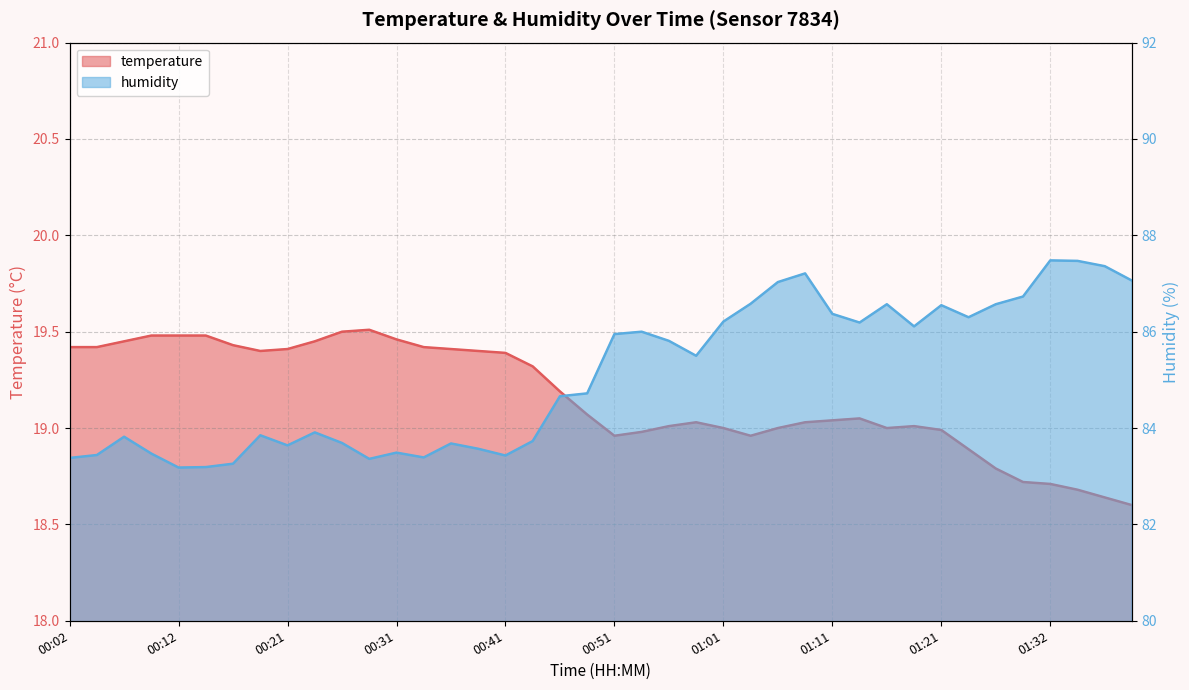

How many data points in temperature are less than 19?

11